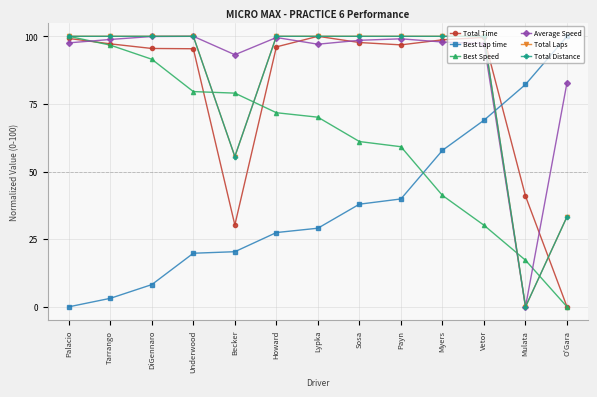

Does the chart have visible grid lines?

Yes